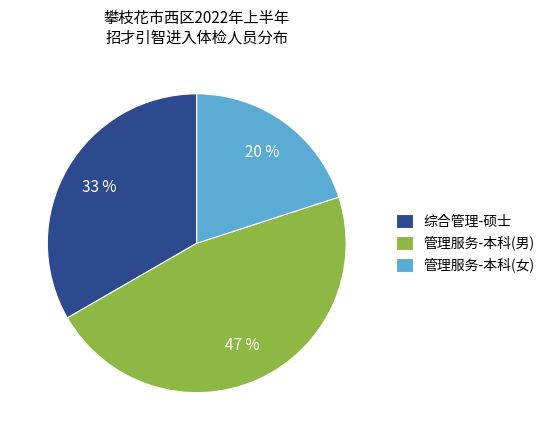

How many slices are in this pie chart?

3